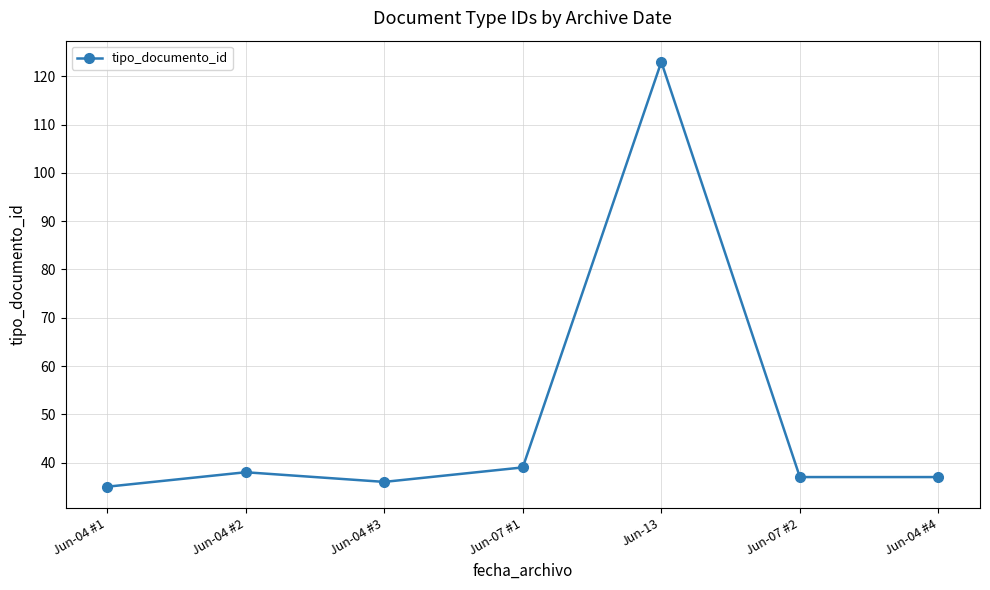

What is the ratio of the value at Jun-13 to the value at Jun-04 #1?

3.5